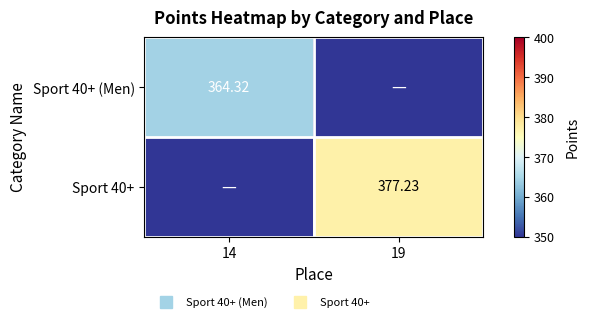

Which series has the largest range (max minus min)?

Sport 40+